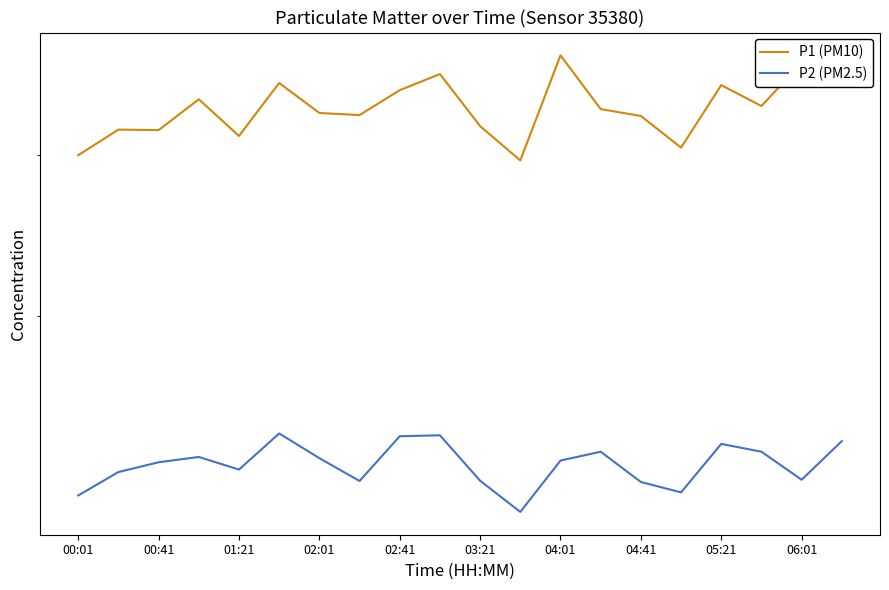

At 00:01, list the series in order from smallest to largest.

P2 (PM2.5), P1 (PM10)